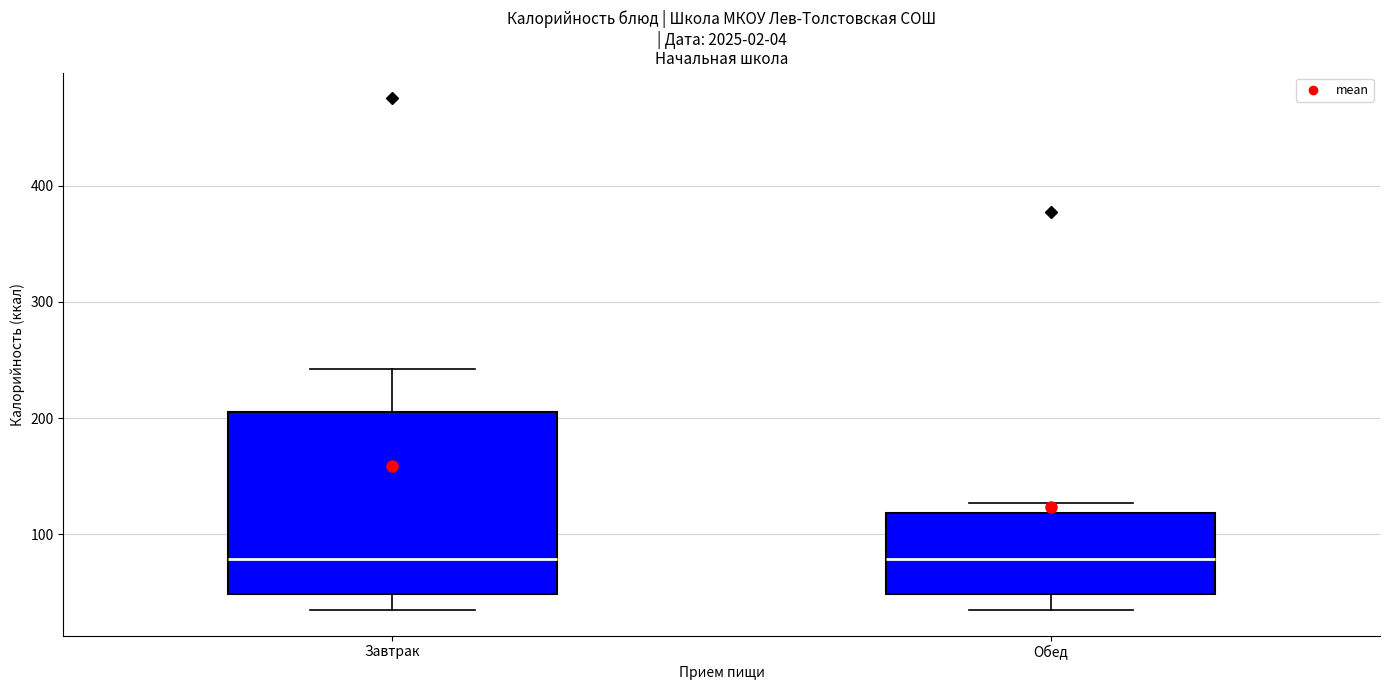

Where is the upper edge of the box for Обед on the y-axis? The values are not printed on the chart, so give them approximately, as read against the axis.

120